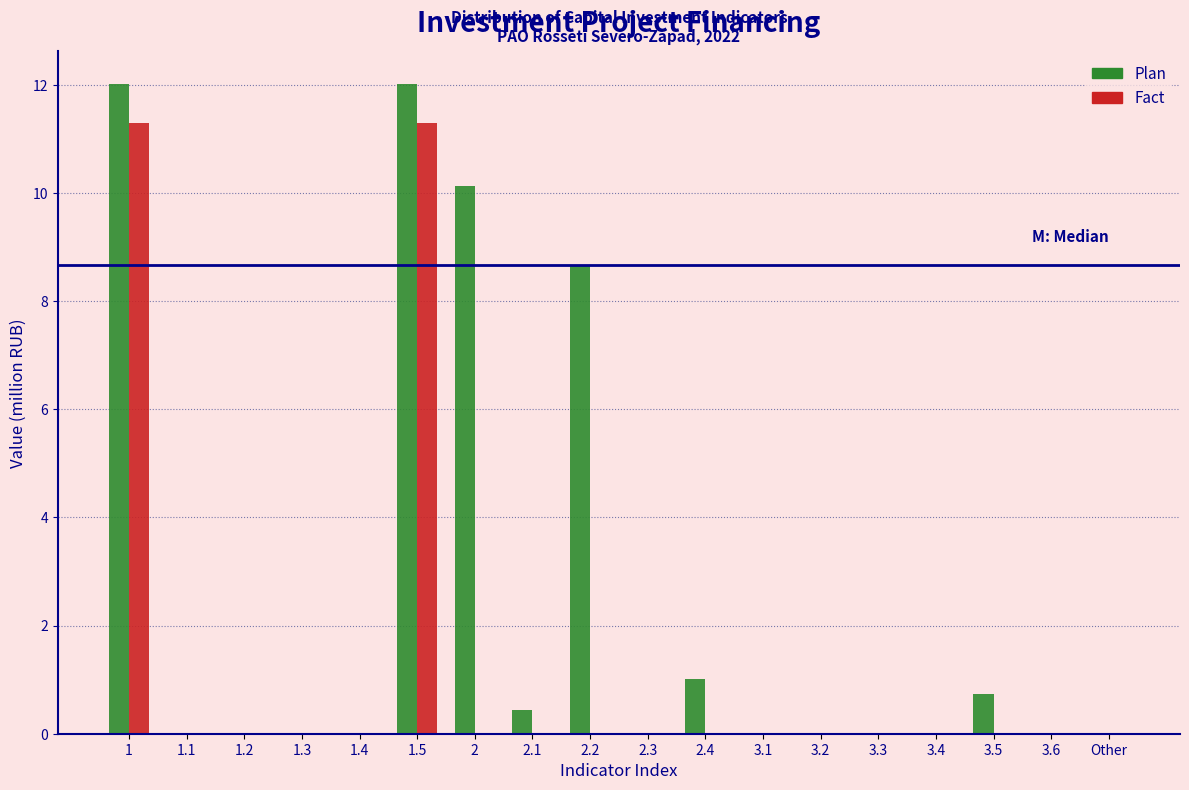

Where is Plan nearest to the value 6?

2.2